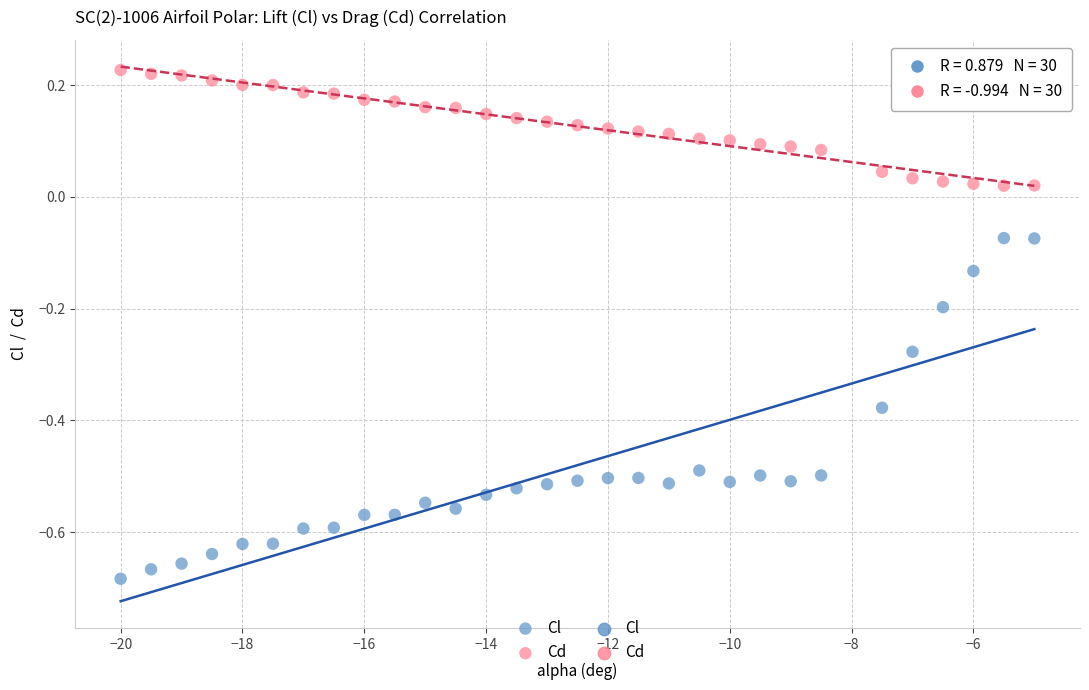

Which series reaches the maximum Y coordinate?

Cd